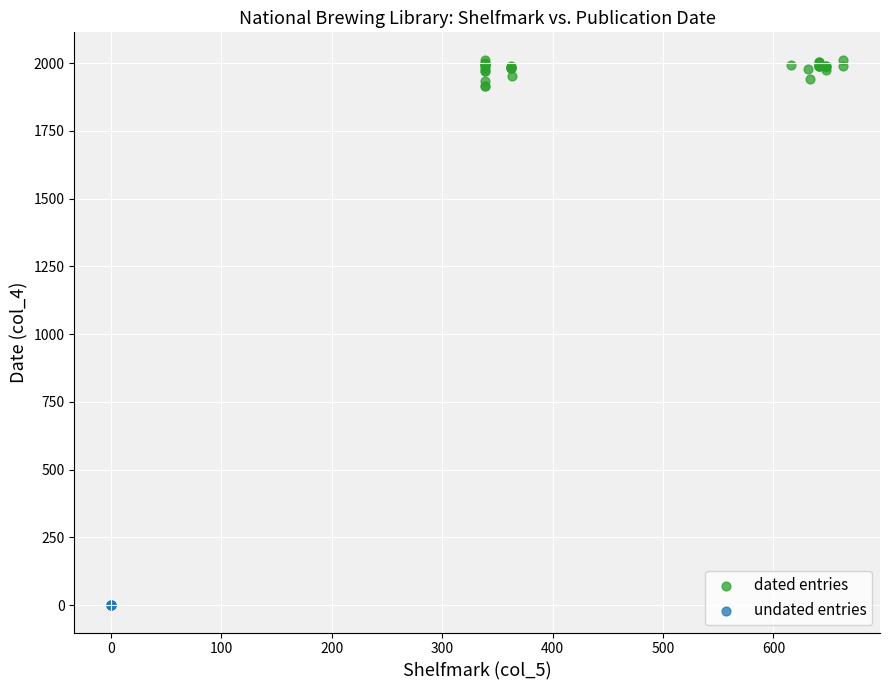

Which series contains the highest Y value?

dated entries